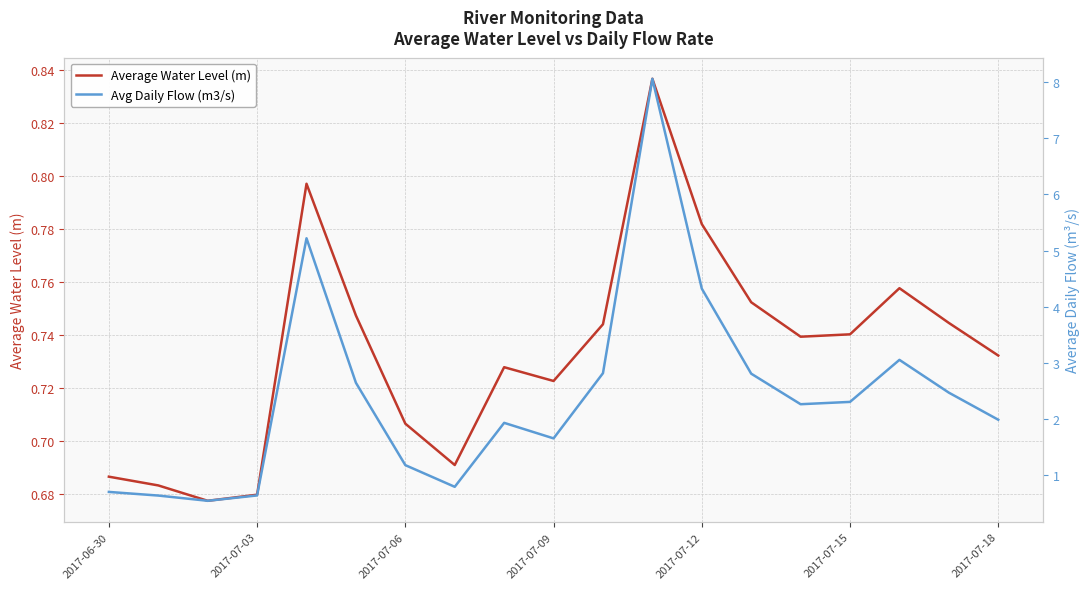

What is the value of the Avg Daily Flow (m3/s) point at the 12th from the left?

8.1